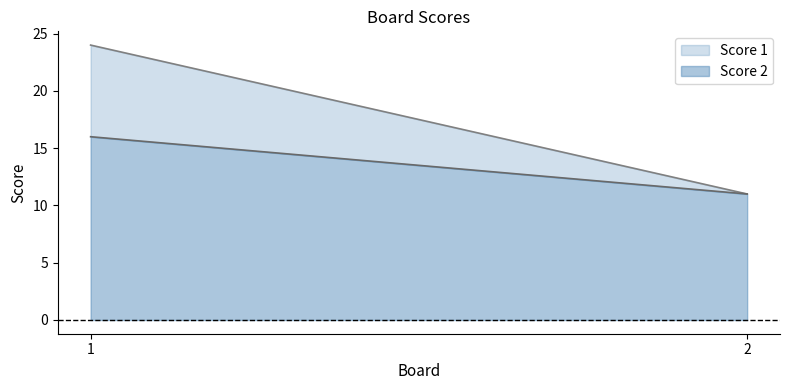

Between 1 and 2, which is larger?

1